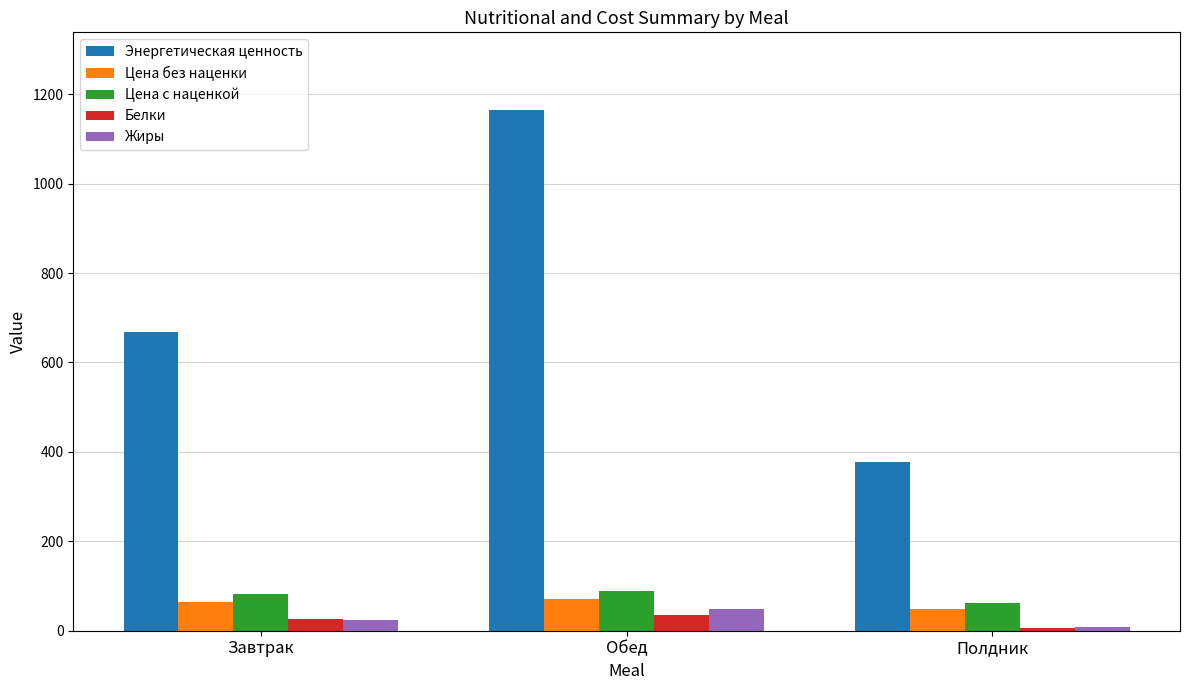

What is the sum of all Белки values?

69.1